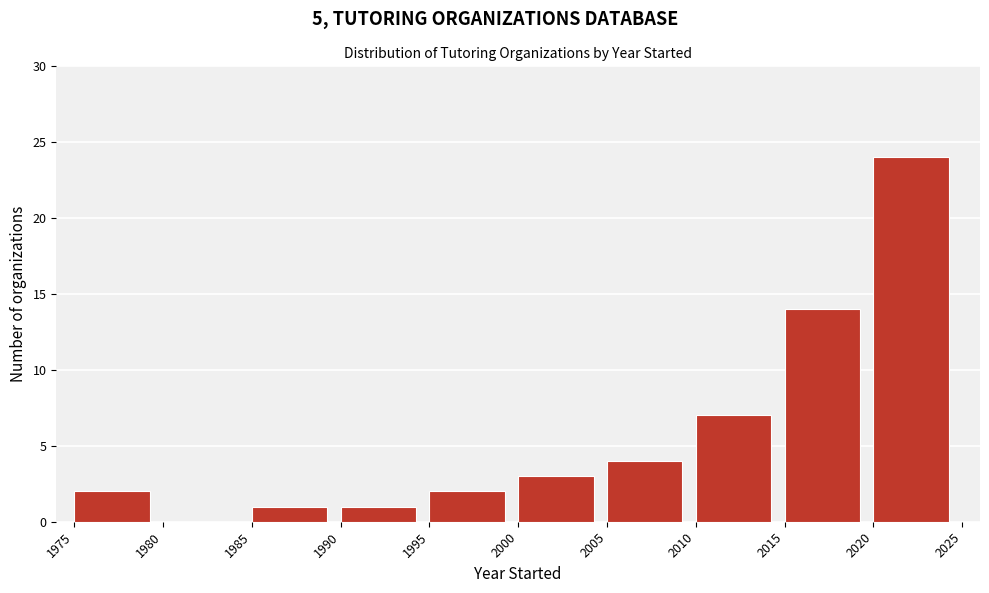

What is the height of the bar covering 1990 to 1995 on the x-axis? The values are not printed on the chart, so give them approximately, as read against the axis.

1